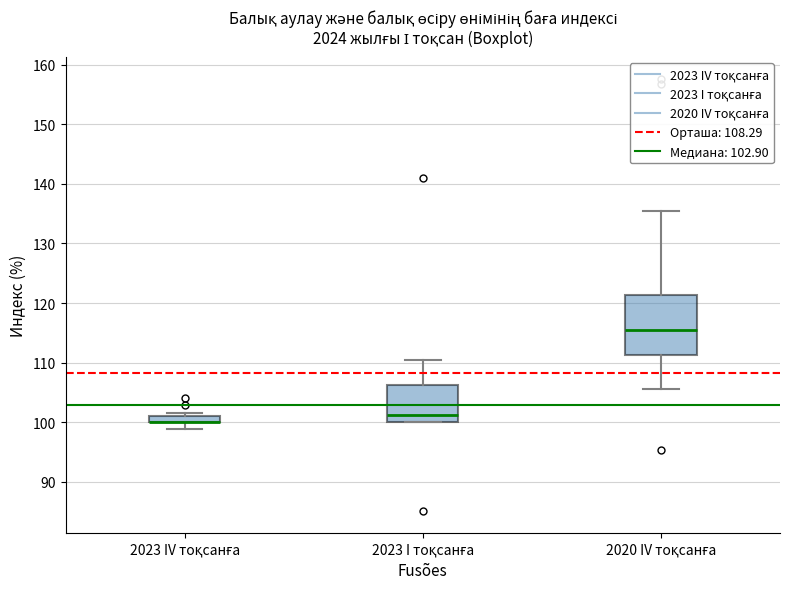

Where does the median line of the box for 2023 I тоқсанға sit on the y-axis? The values are not printed on the chart, so give them approximately, as read against the axis.

101